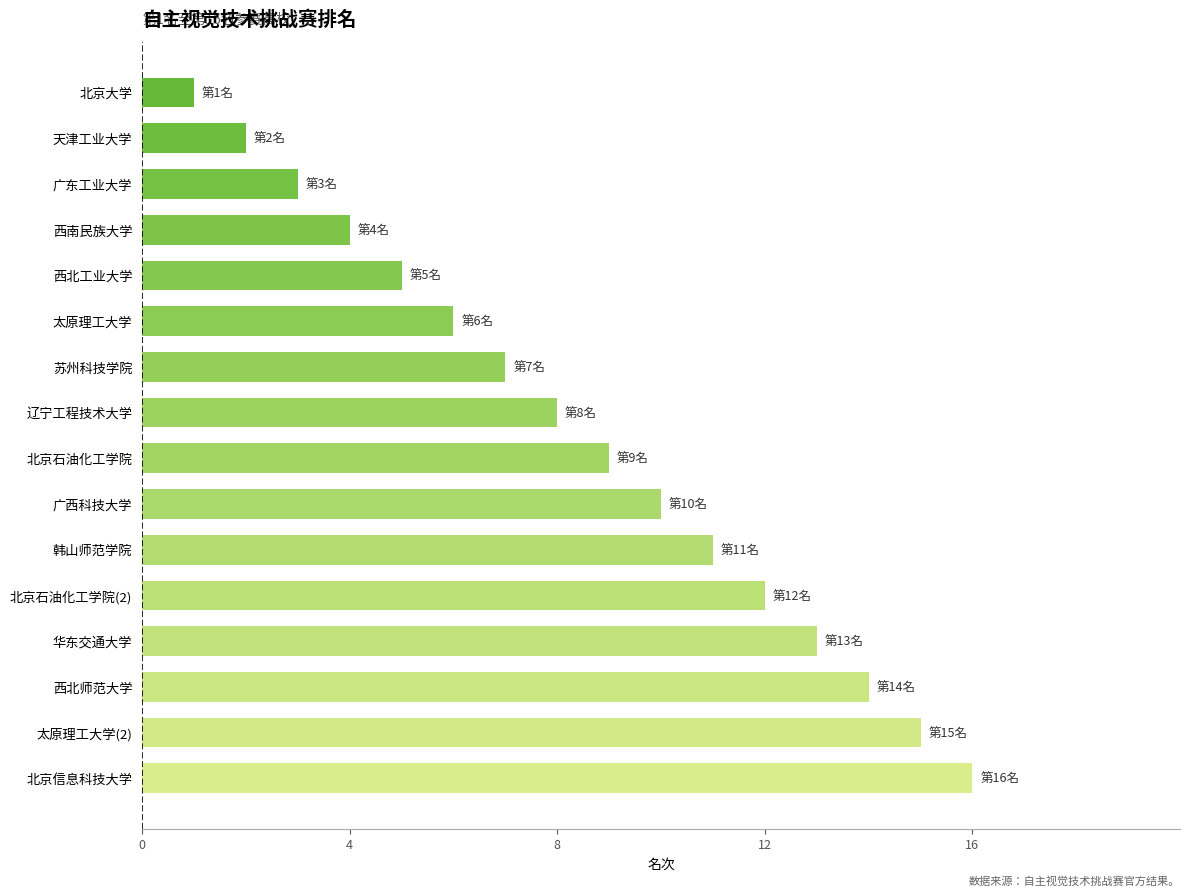

True or false: the data shows 16 at 北京信息科技大学.

True